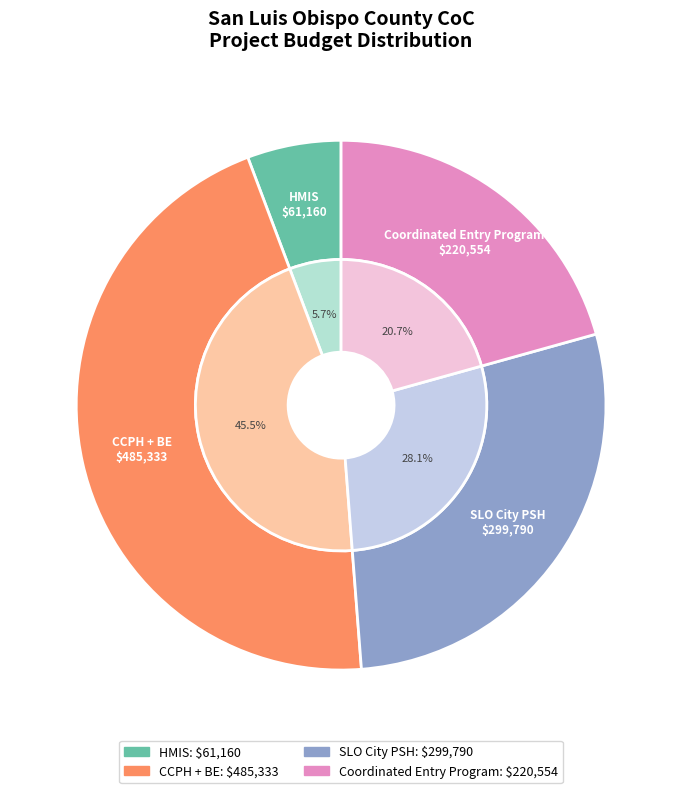

To the nearest percent, what is the difference between the largest and smallest slice percentages?

40%